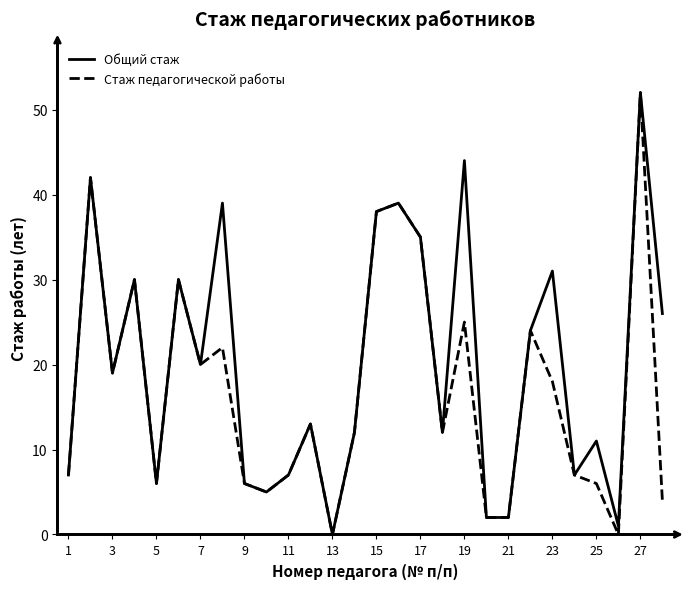

What is the maximum value for Стаж педагогической работы?

52